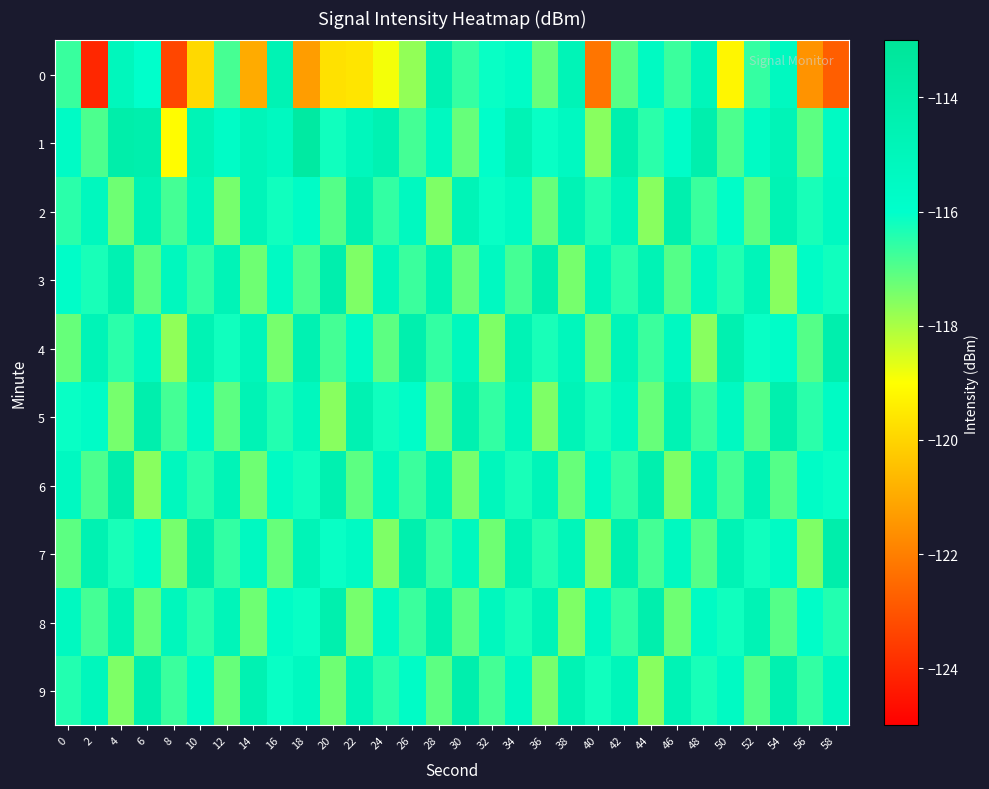

What is the minimum value shown in the chart?

-124.0